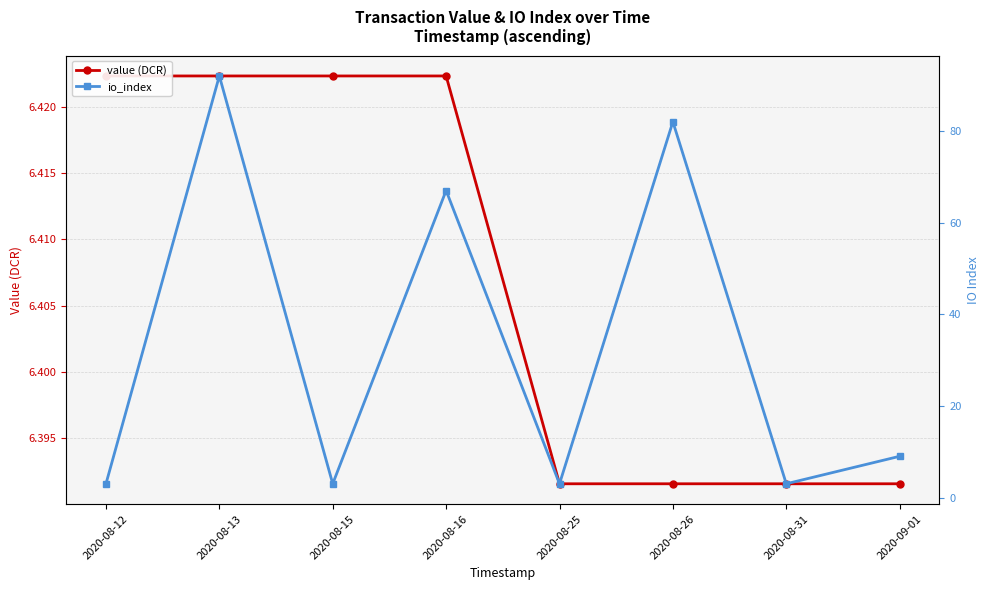

Is it true that io_index equals 9.0 at 2020-09-01?

True